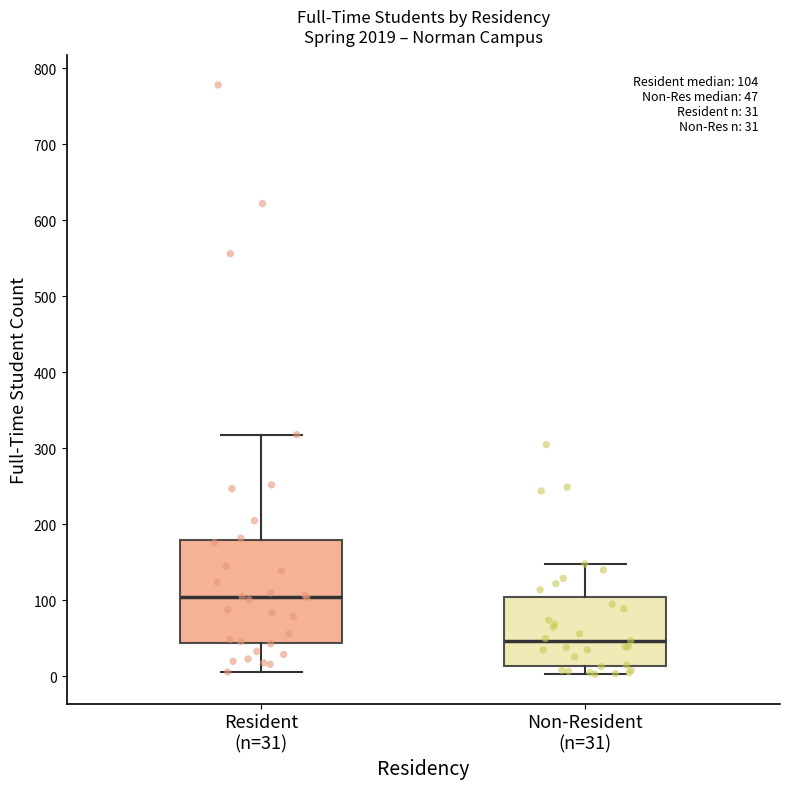

Which box is the tallest, from its lower edge to its upper edge?

Resident (n=31)